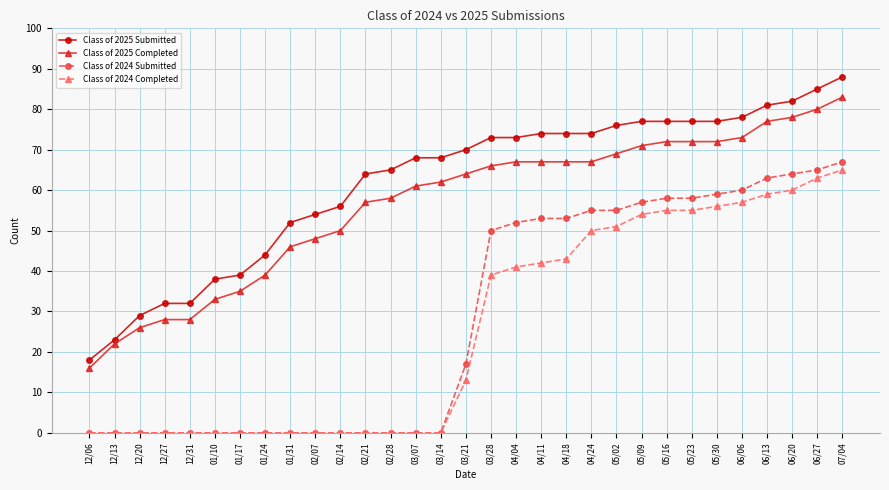

True or false: Class of 2024 Completed has a value of 8 at 03/21.

False